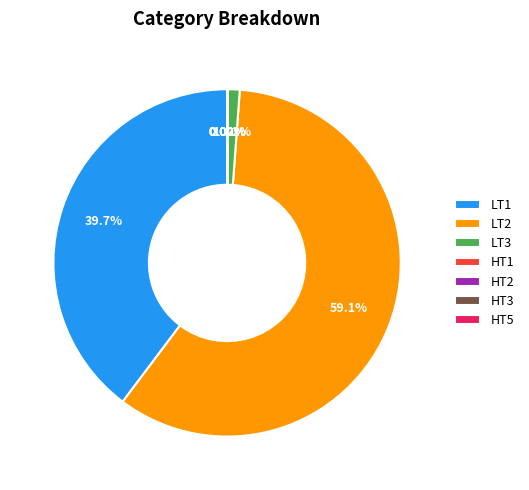

Which slice represents more than half of the pie?

LT2